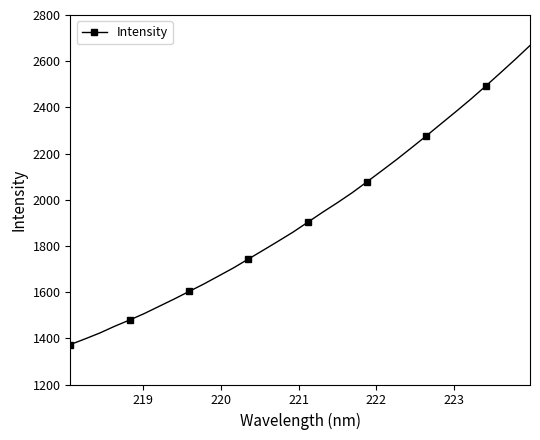

What is the difference between the second highest and second lowest values?

1210.1